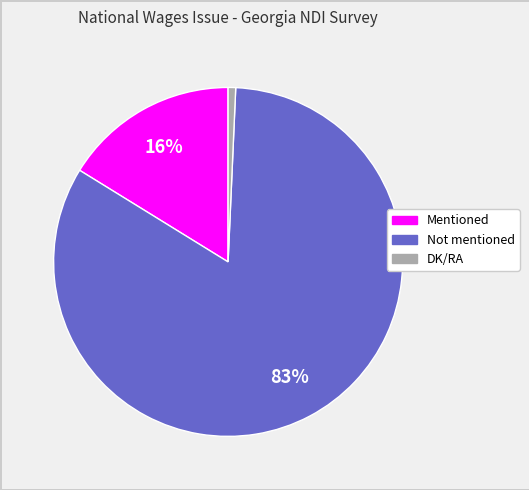

To the nearest percent, what is the difference between the largest and smallest slice percentages?

82%